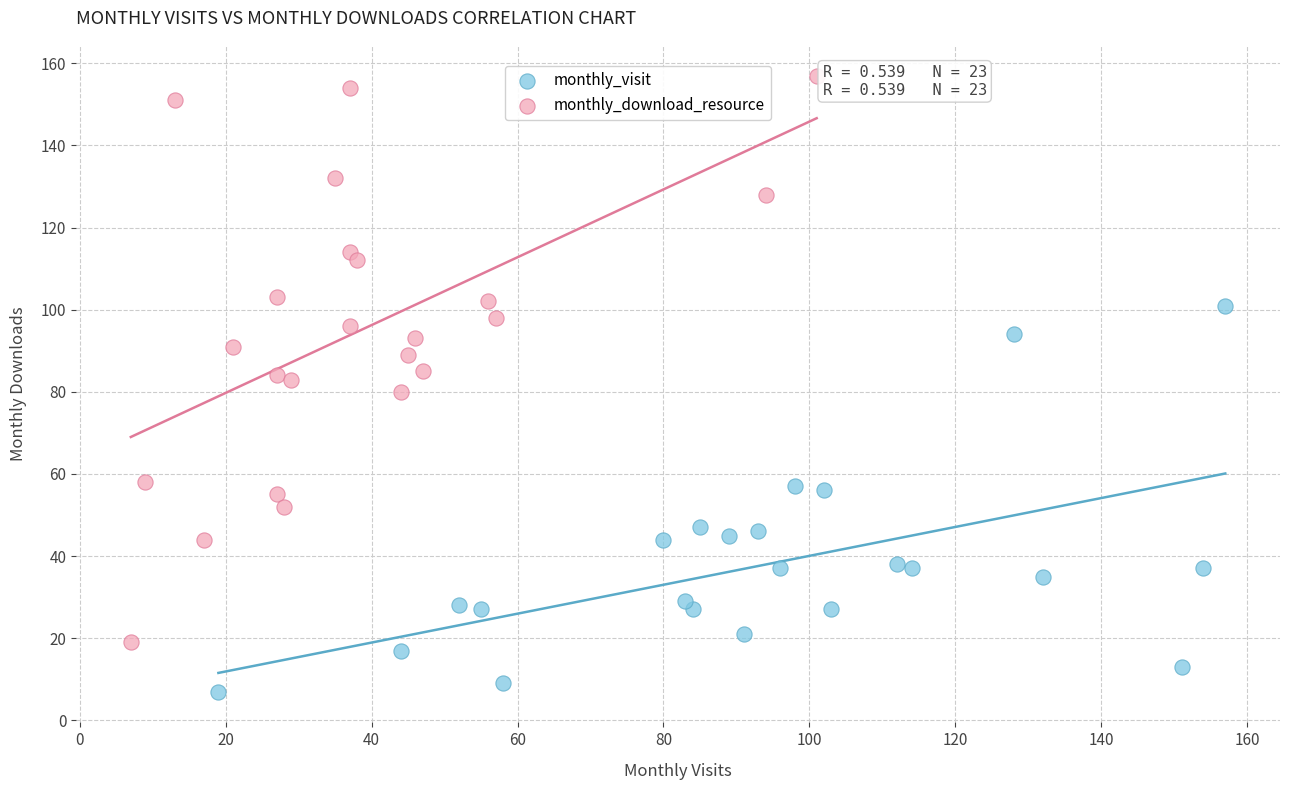

What are all the series names shown in the legend?

monthly_visit, monthly_download_resource